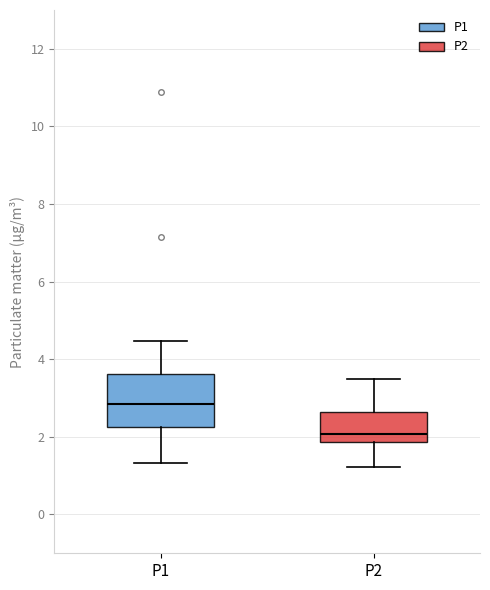

Which box has the lowest median line?

P2